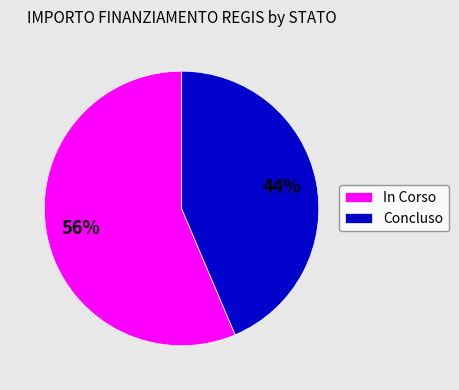

Which slice is the largest?

In Corso